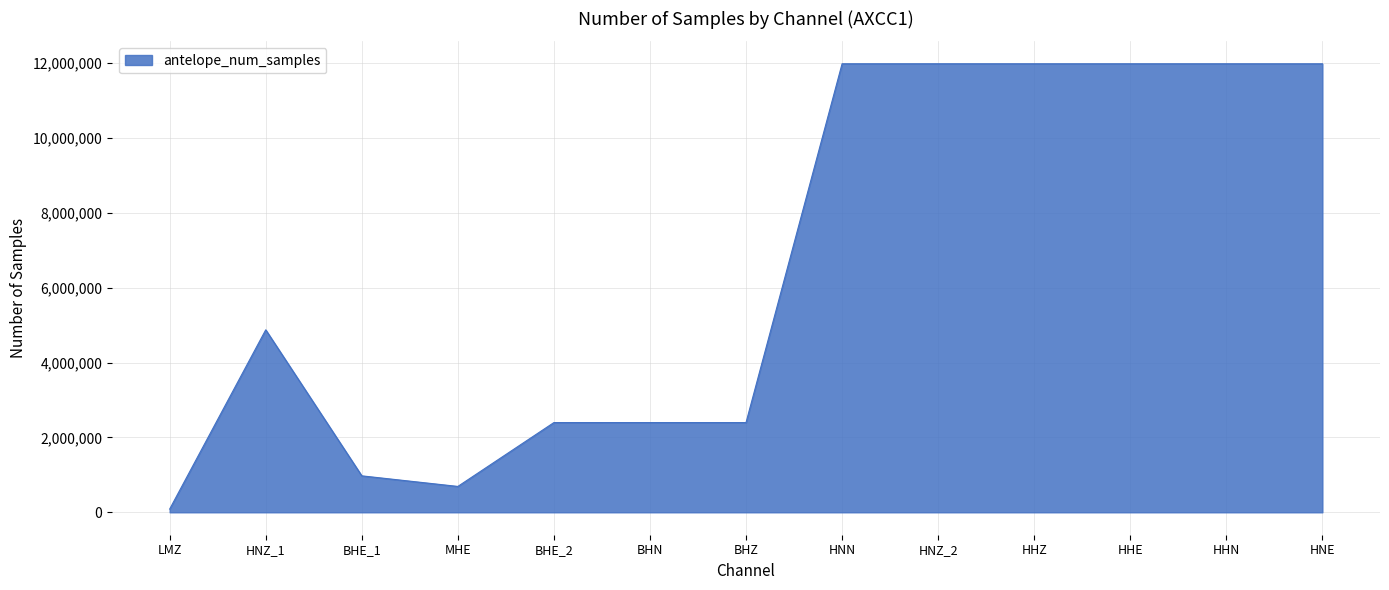

At which label is the value closest to 6035497?

HNZ_1